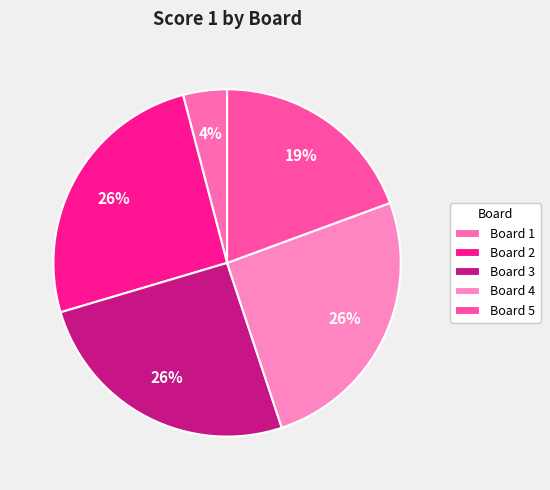

How many slices are in this pie chart?

5